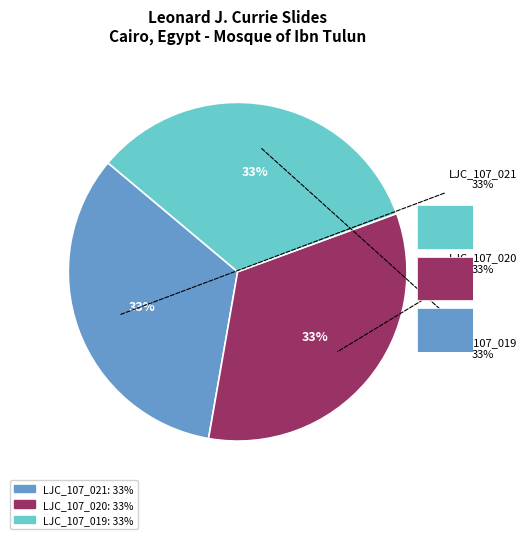

Which has a higher value, Item 1088 (Mosque of Ibn Tulun, slide 021) or Item 1086 (Mosque of Ibn Tulun, slide 019)?

Item 1088 (Mosque of Ibn Tulun, slide 021)